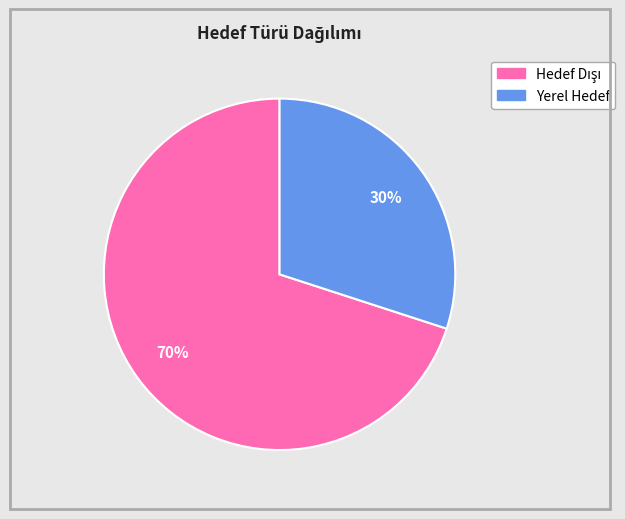

To the nearest percent, what is the difference between the largest and smallest slice percentages?

40%